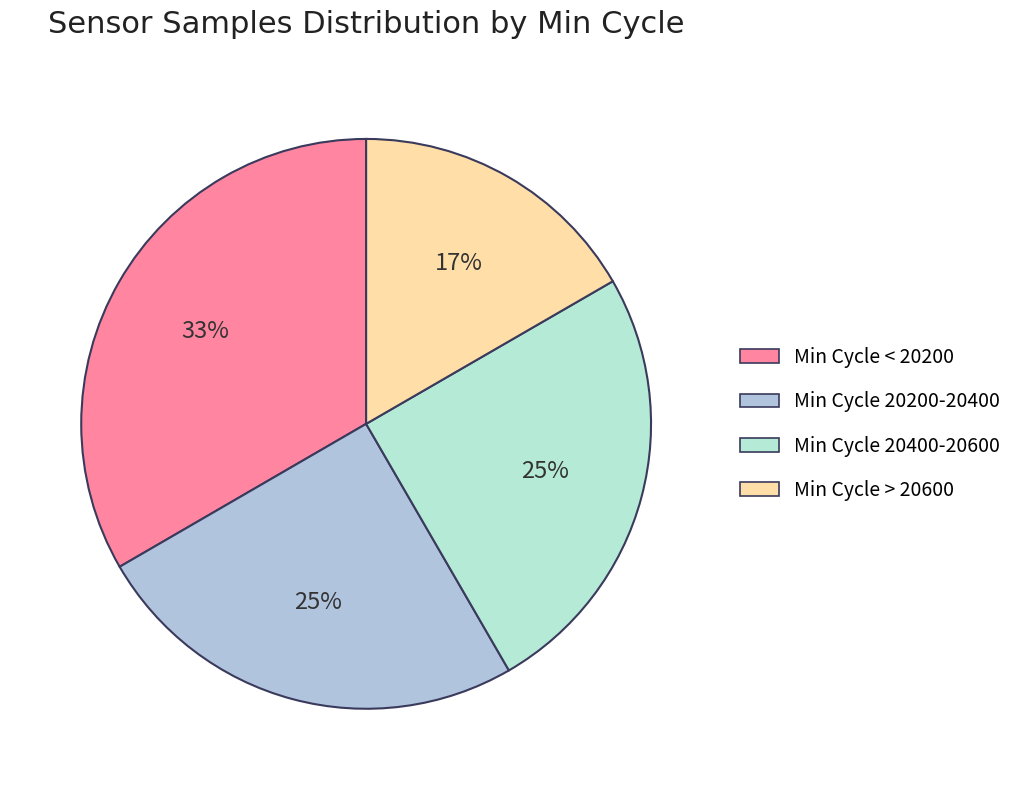

To the nearest percent, what is the average slice percentage?

25%